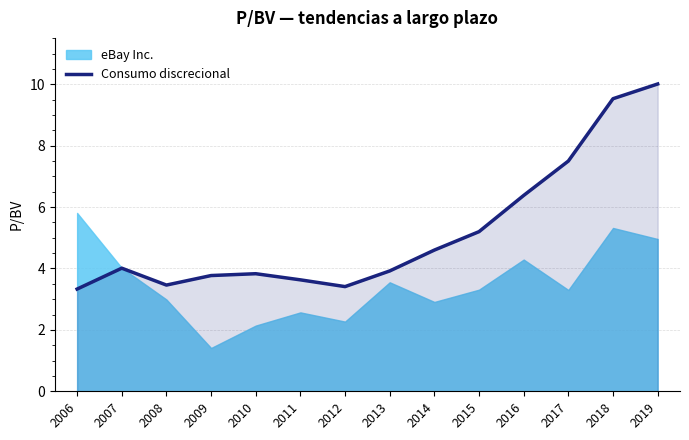

Is it true that the value at 2019 is 14.1?

False